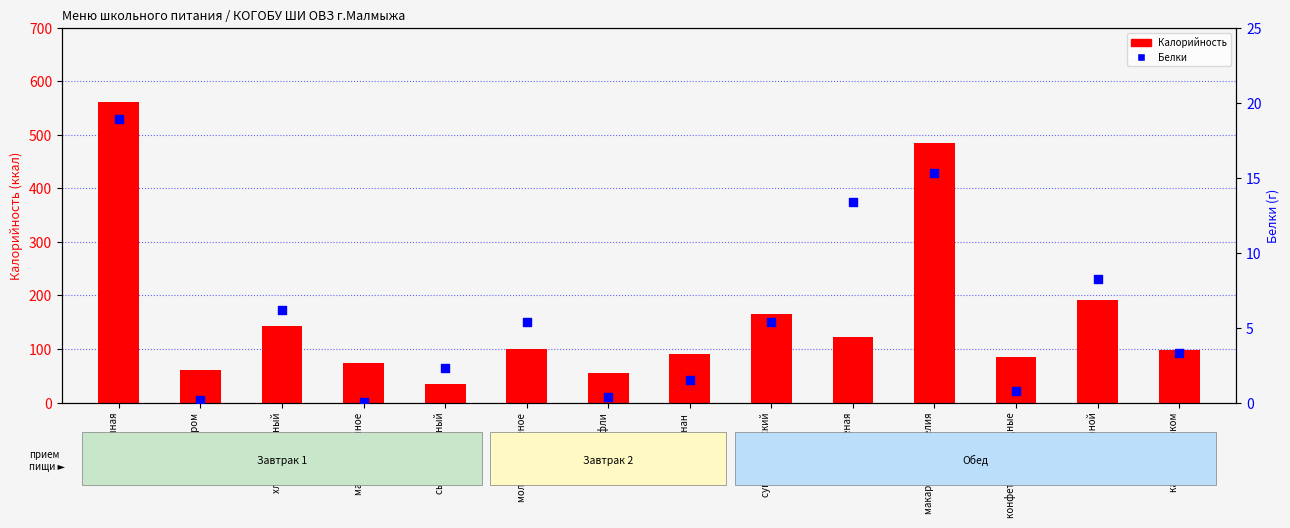

Which series contains the lowest Y value?

Белки